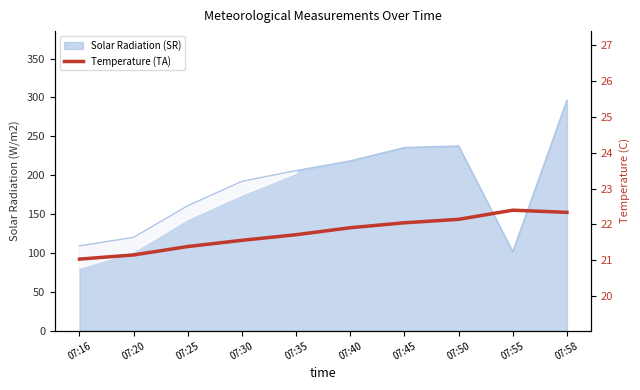

True or false: the data has more than 2 interior local peaks.

False